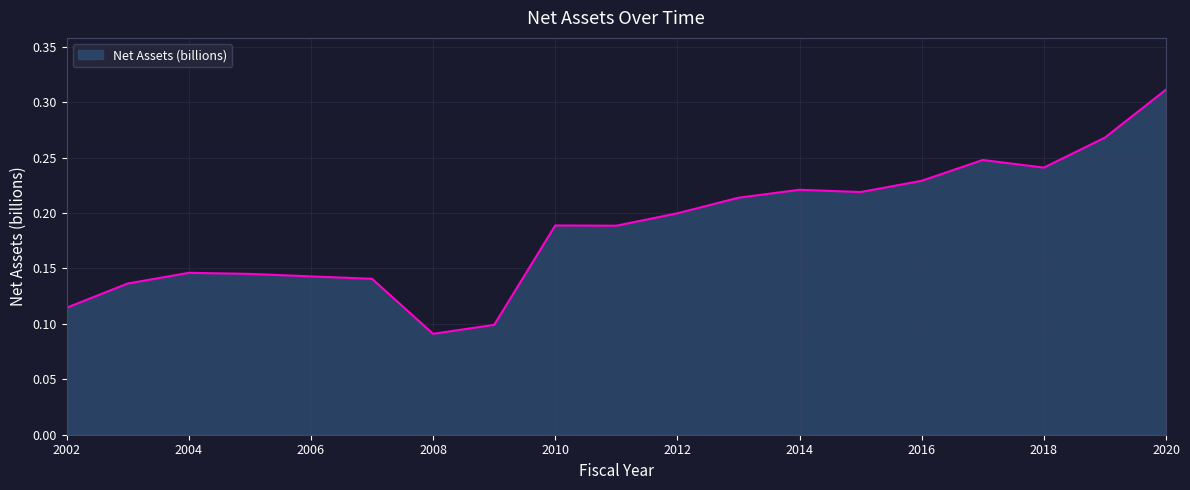

What is the value of the 17th point from the left?

0.2